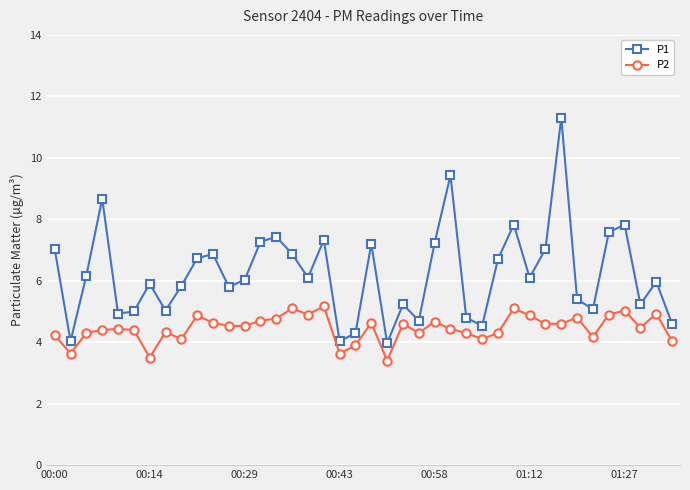

List the series in order of their peak value, highest first.

P1, P2